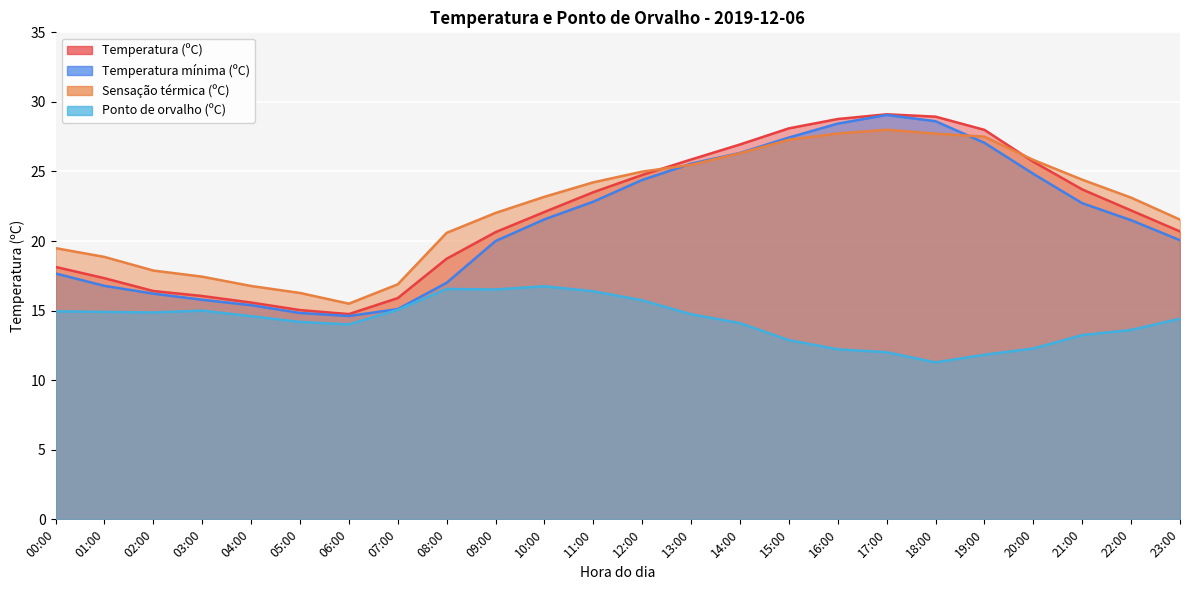

Does the chart display data point markers on the line(s)?

No